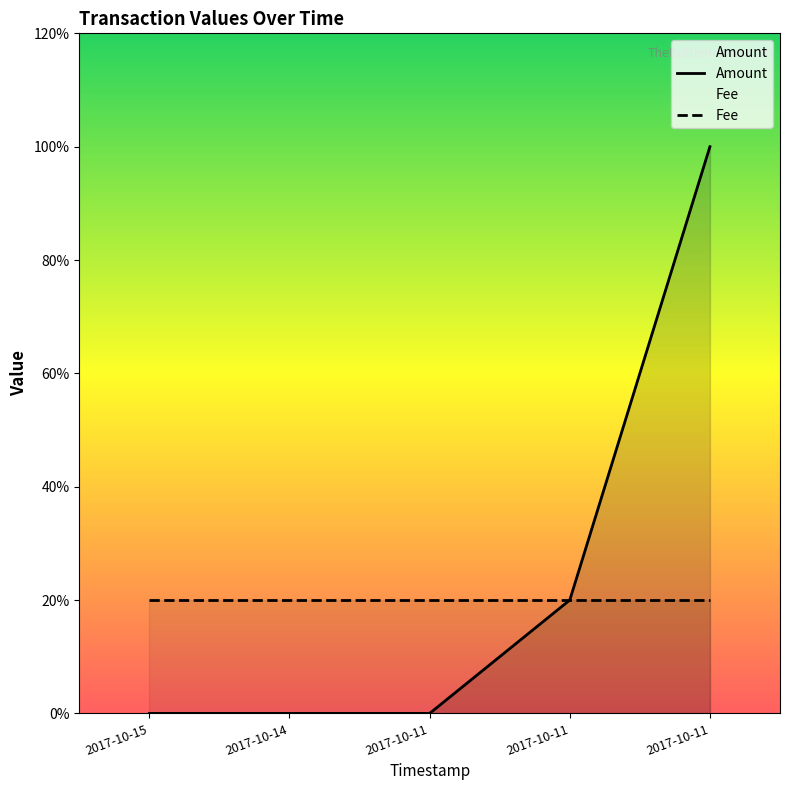

How many categories are shown in the chart?

5